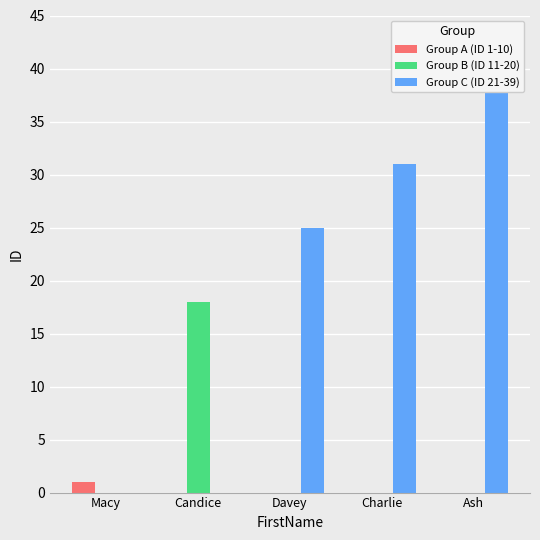

At which category does the chart reach its minimum across all series?

Candice